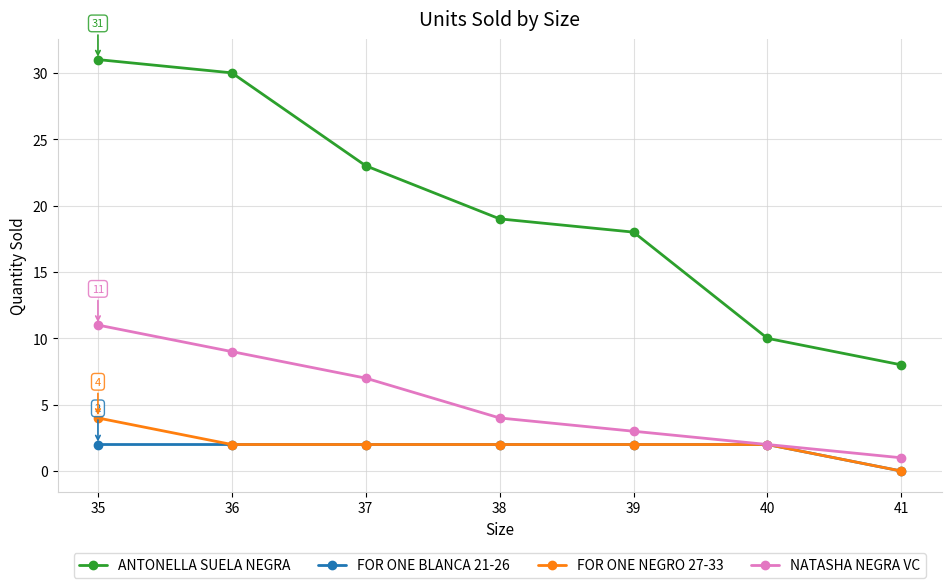

How many categories are shown in the chart?

7